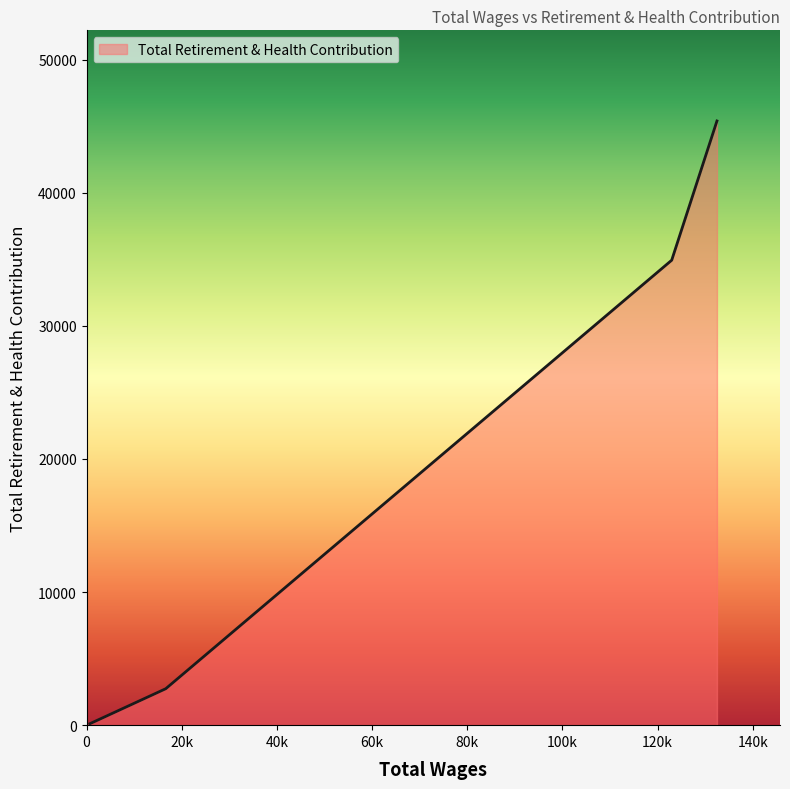

True or false: there are more than 0 points higher than both neighbors.

False